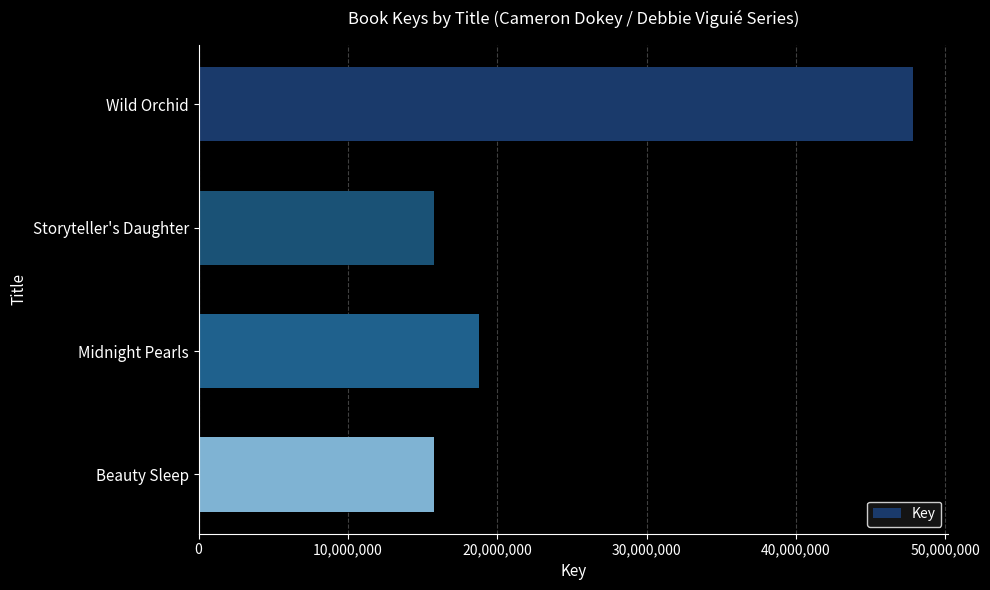

What is the greatest value displayed?

47818501